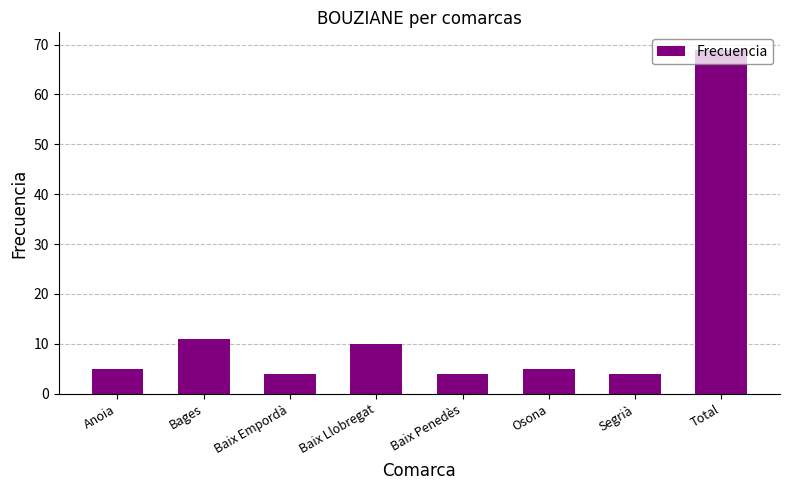

What is the ratio of the value at Baix Llobregat to the value at Baix Empordà?

2.5